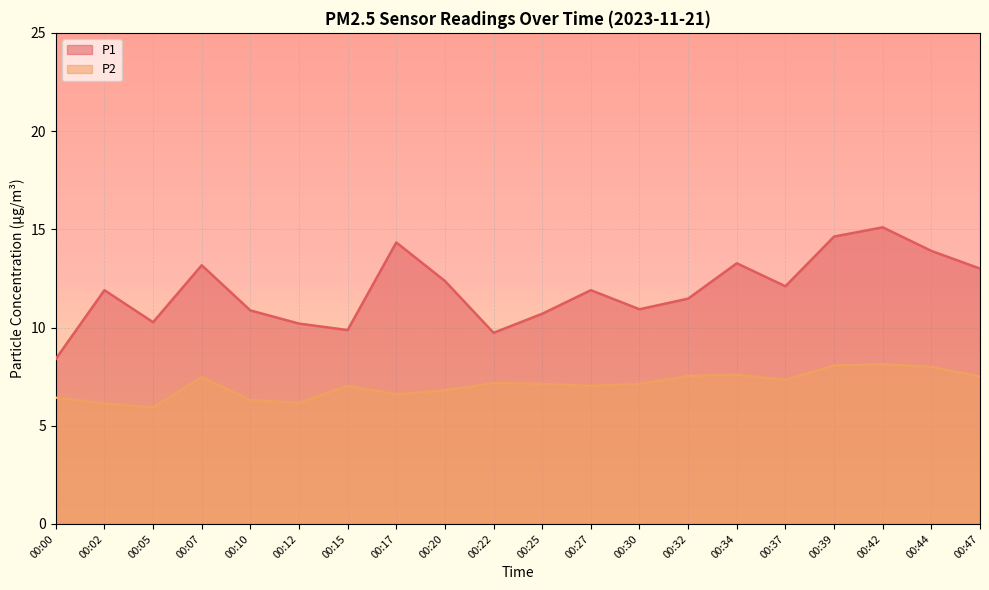

Where is the first local minimum for P2?

00:05